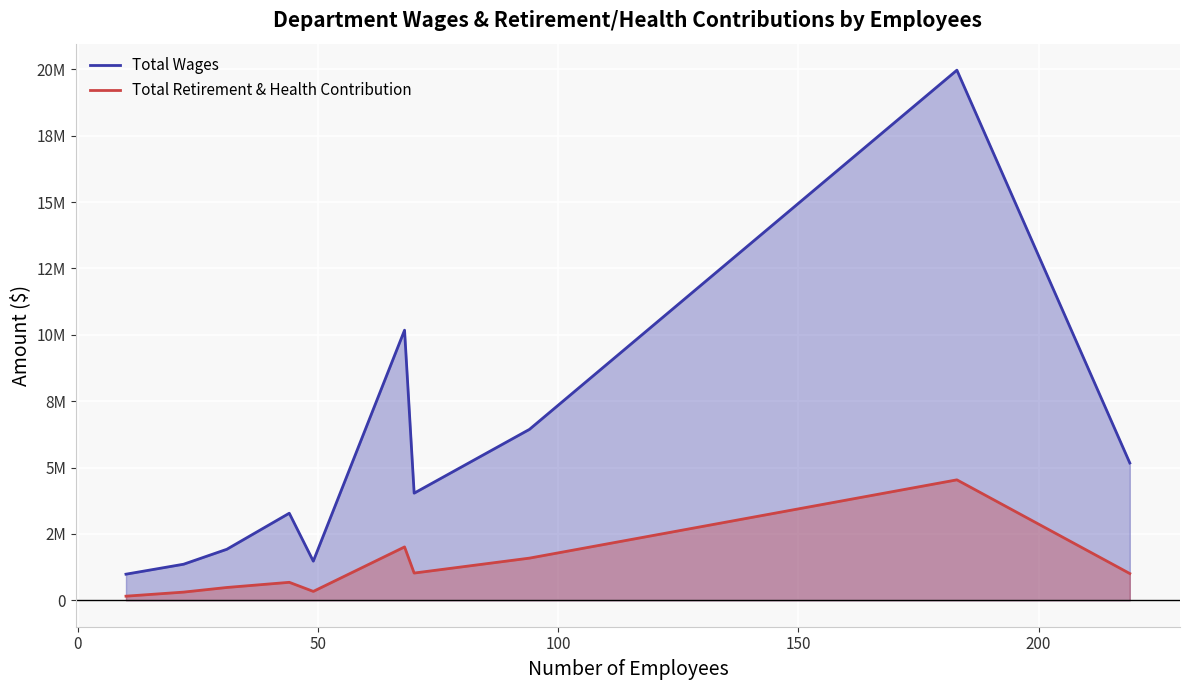

What is the difference between the maximum and minimum values in the Total Wages series?

18989053